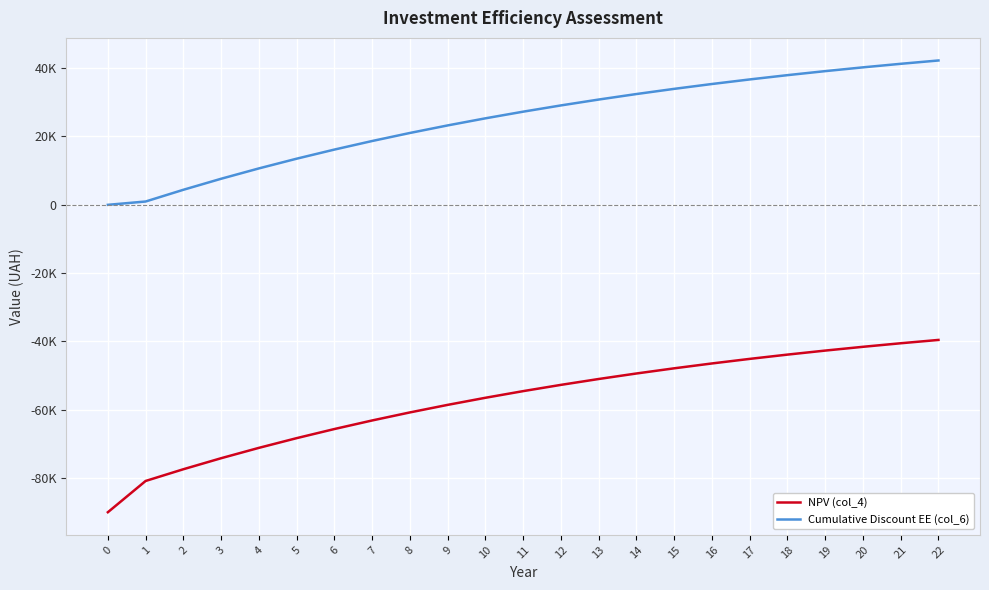

Is this an area chart (filled region under the line)?

No